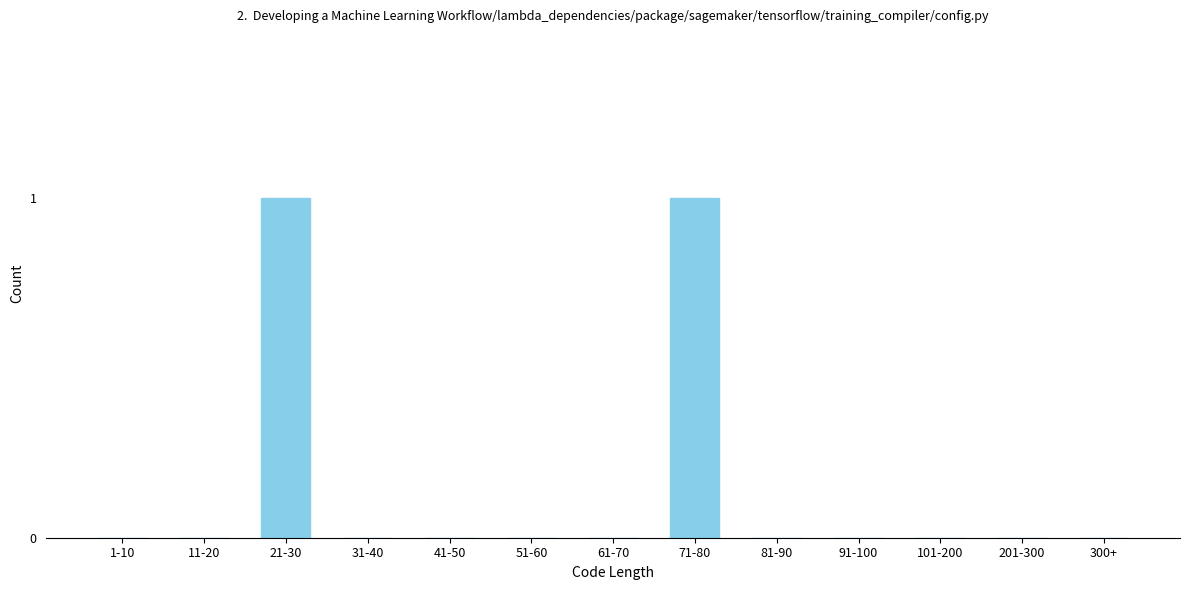

Reading right to left, list all the values displayed in this chart.

300+=0	201-300=0	101-200=0	91-100=0	81-90=0	71-80=1	61-70=0	51-60=0	41-50=0	31-40=0	21-30=1	11-20=0	1-10=0